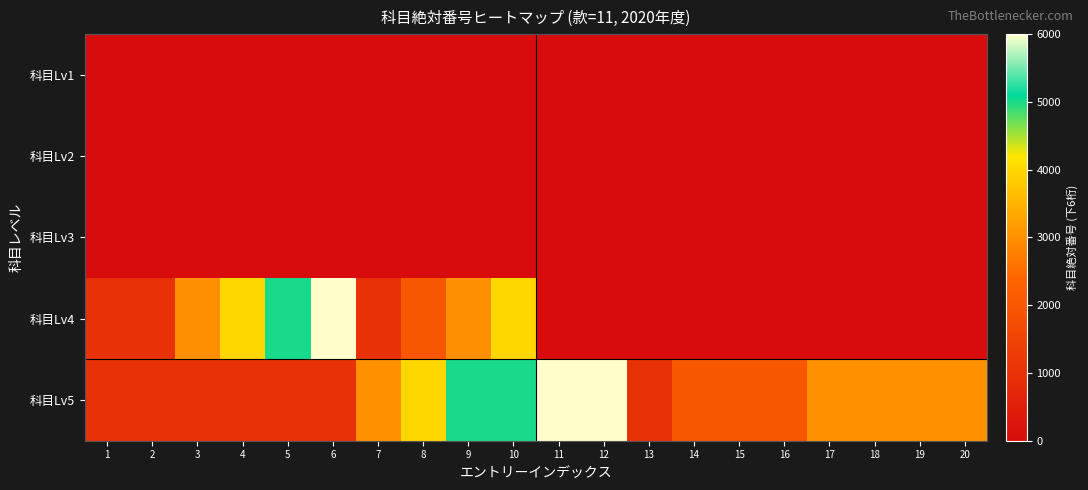

List the series in order of their peak value, highest first.

科目Lv5, 科目Lv4, 科目Lv1, 科目Lv2, 科目Lv3